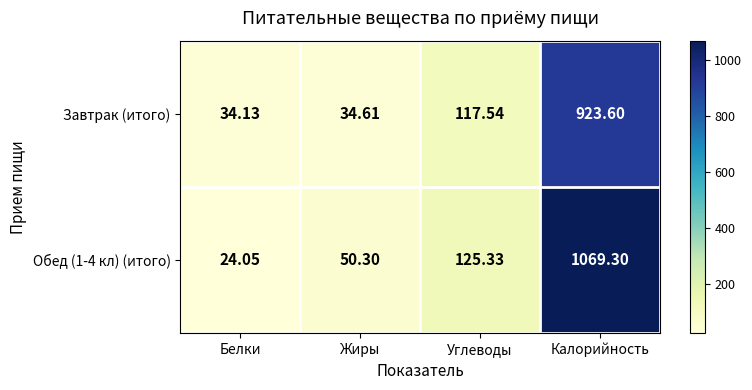

Which label corresponds to the largest value in the chart?

Калорийность